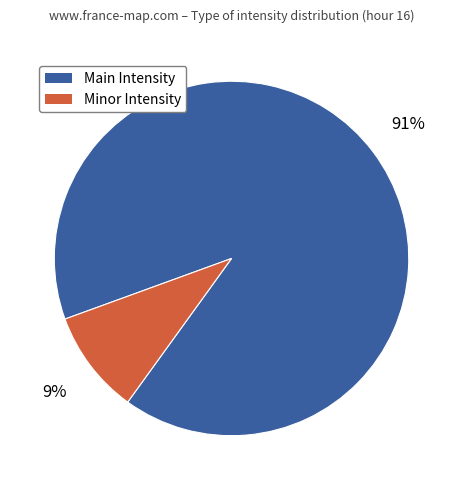

To the nearest percent, what is the average slice percentage?

50%